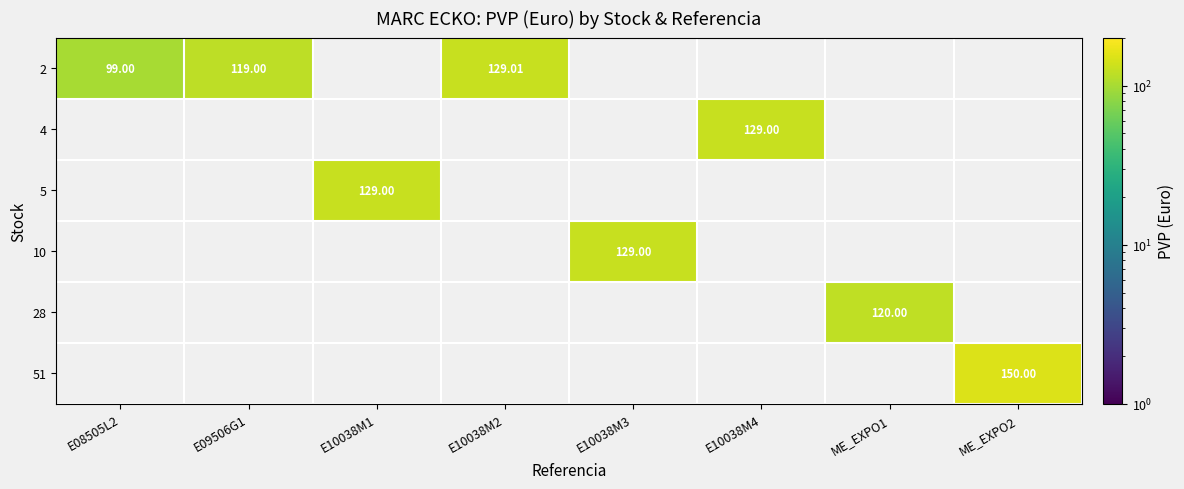

What is the minimum value shown in the chart?

99.0